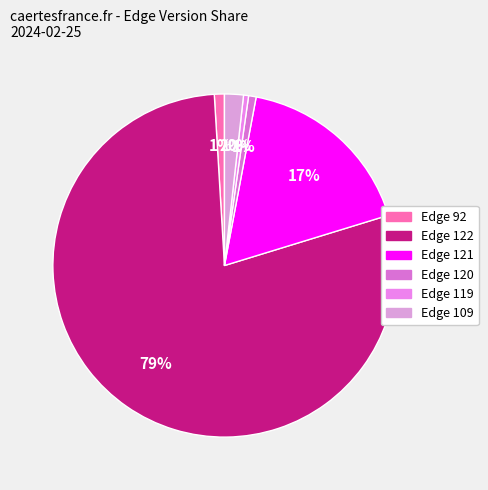

How many segments does this pie chart have?

6